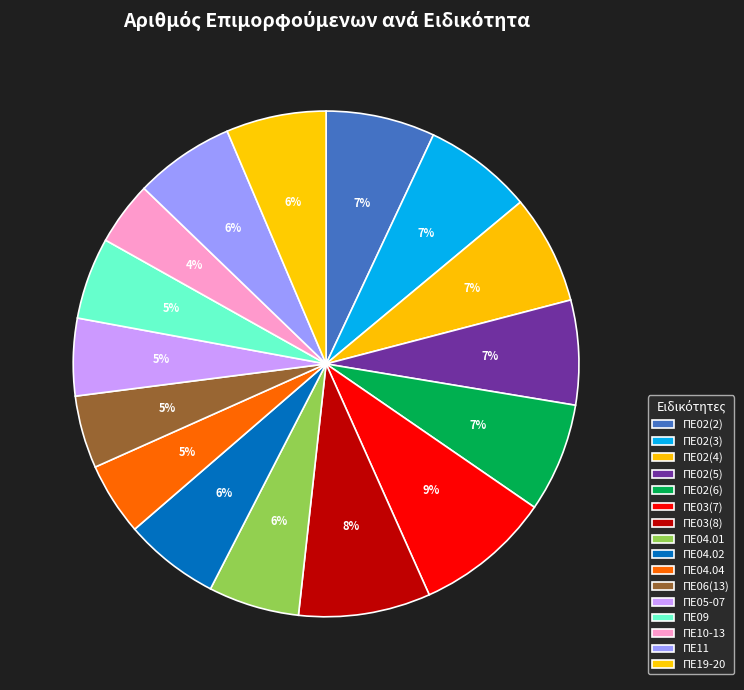

True or false: ΠΕ04.04 accounts for 17% of the total.

False